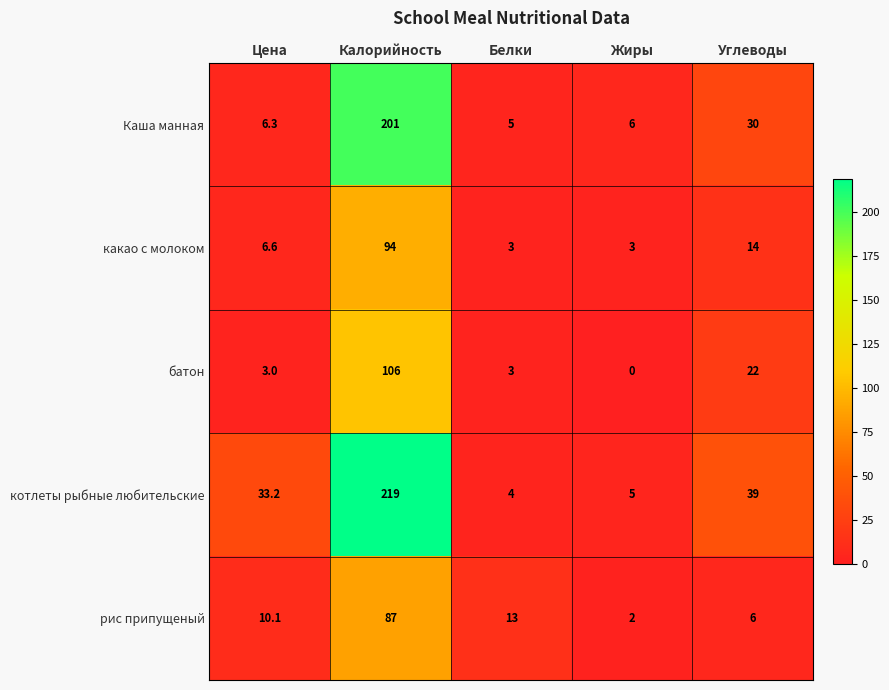

Which series changed the most between Белки and Жиры?

рис припущеный